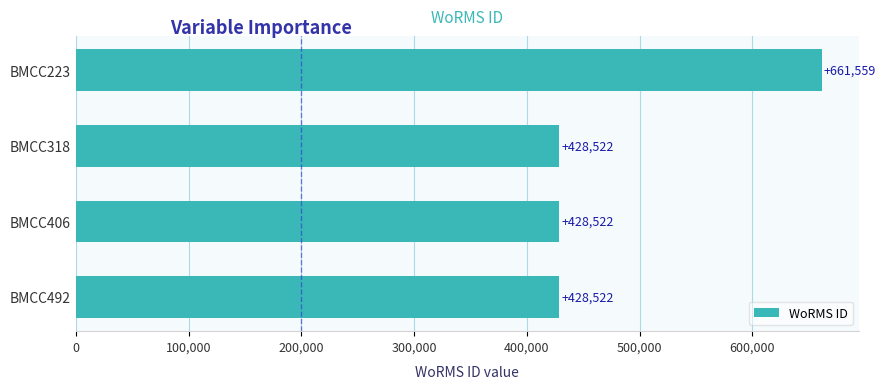

True or false: the data shows 428522 at BMCC318.

True